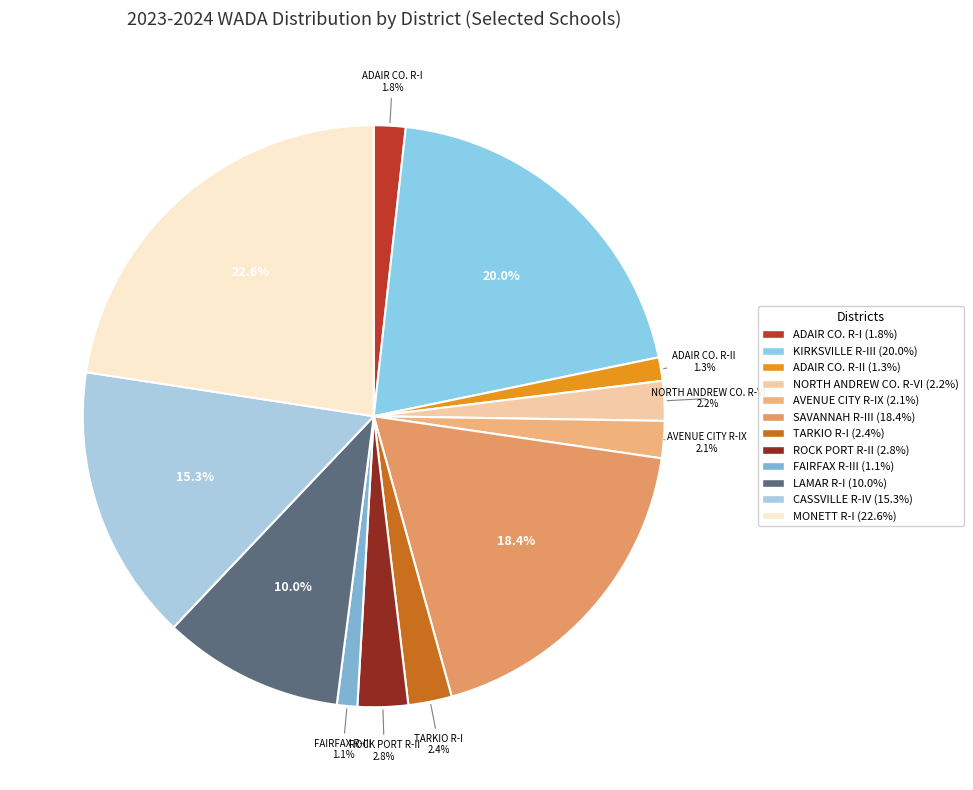

How many slices are in this pie chart?

12